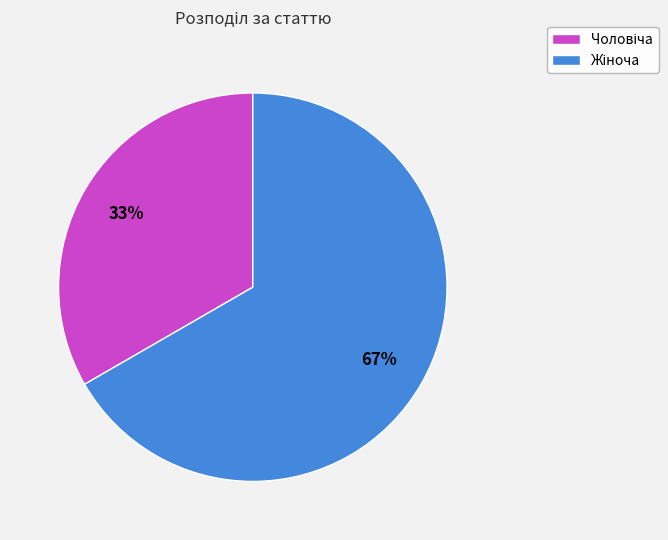

To the nearest percent, what is the average slice percentage?

50%